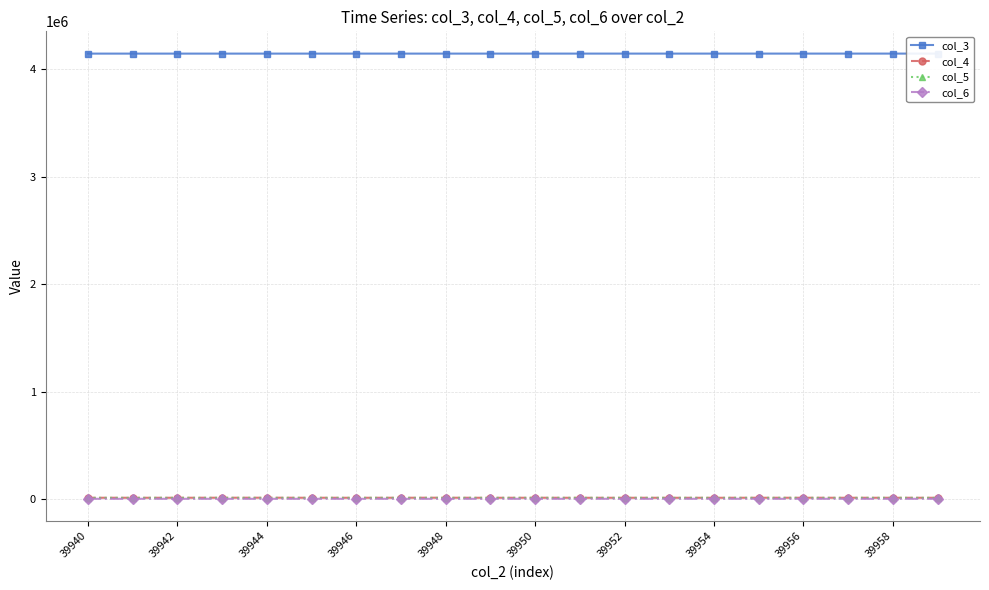

True or false: col_5 has more than 0 points higher than both neighbors.

True